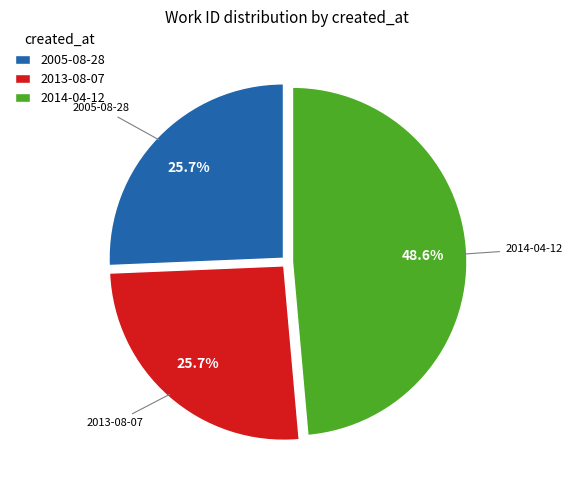

True or false: 2013-08-07 accounts for 36% of the total.

False